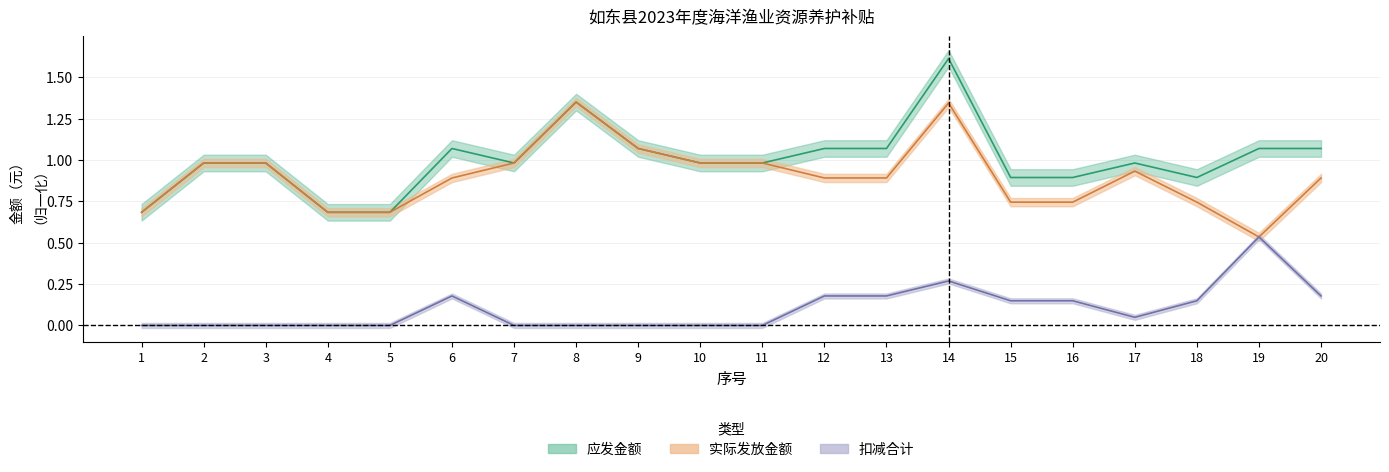

Is the value of 应发金额 at 16 greater than the value of 扣减合计 at 15?

Yes